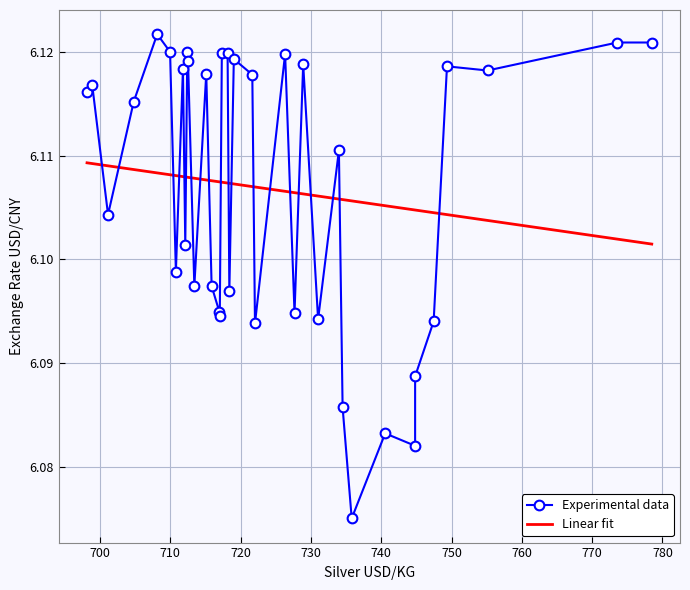

Which series ends up on top after the final intersection of Linear fit and Experimental data?

Experimental data